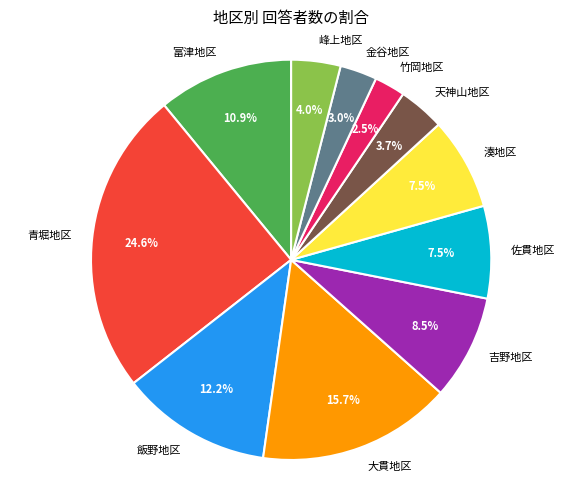

How many segments does this pie chart have?

11